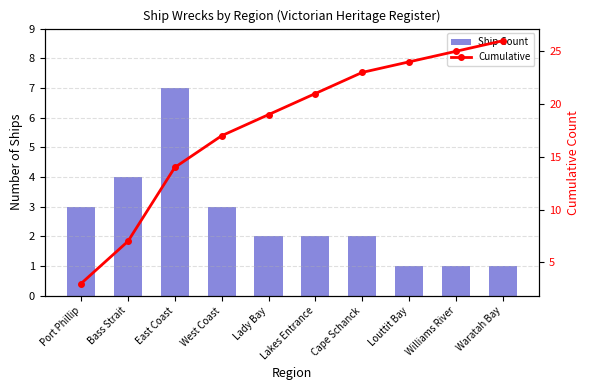

How many Ship Count values are between 1 and 3?

8